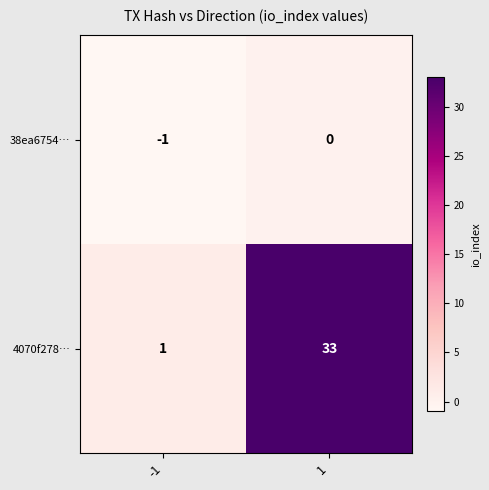

Which series changed the most between -1 and 1?

4070f278…